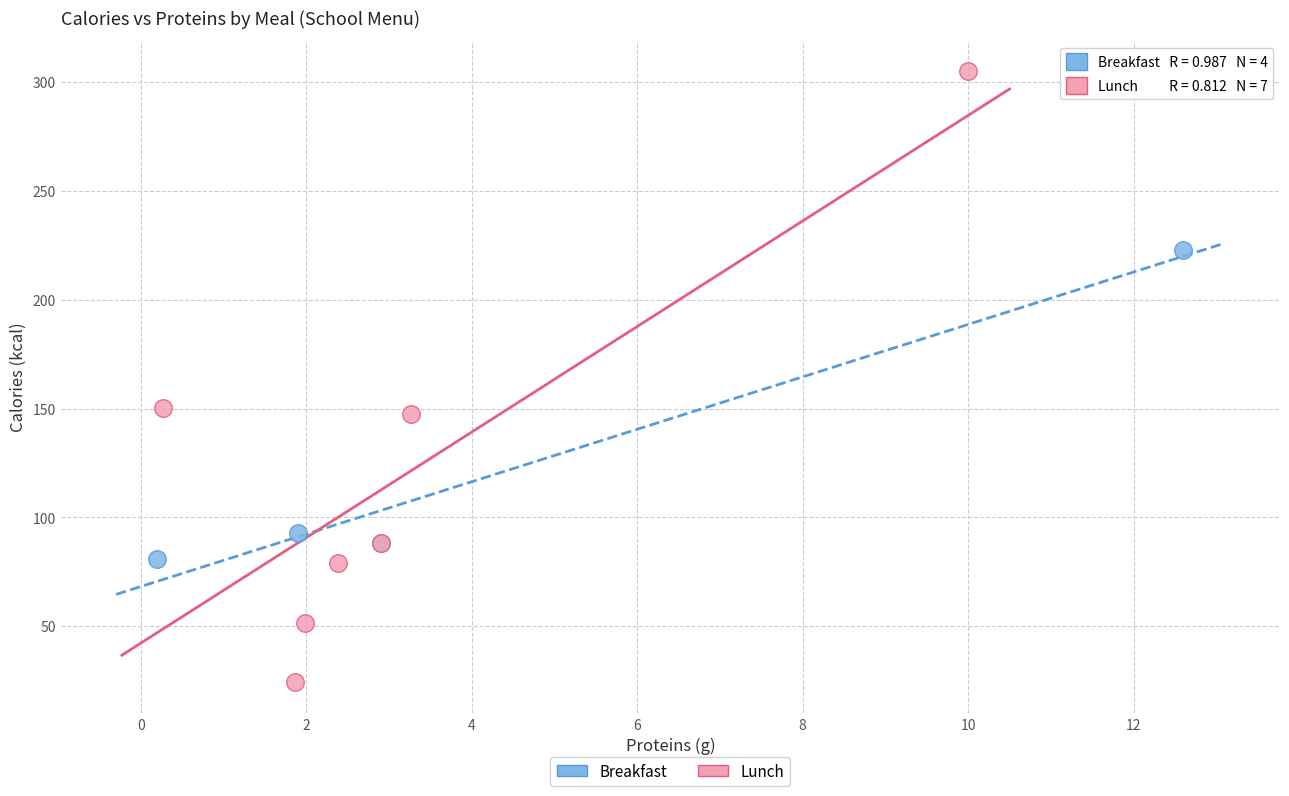

Which series reaches the minimum Y coordinate?

Lunch